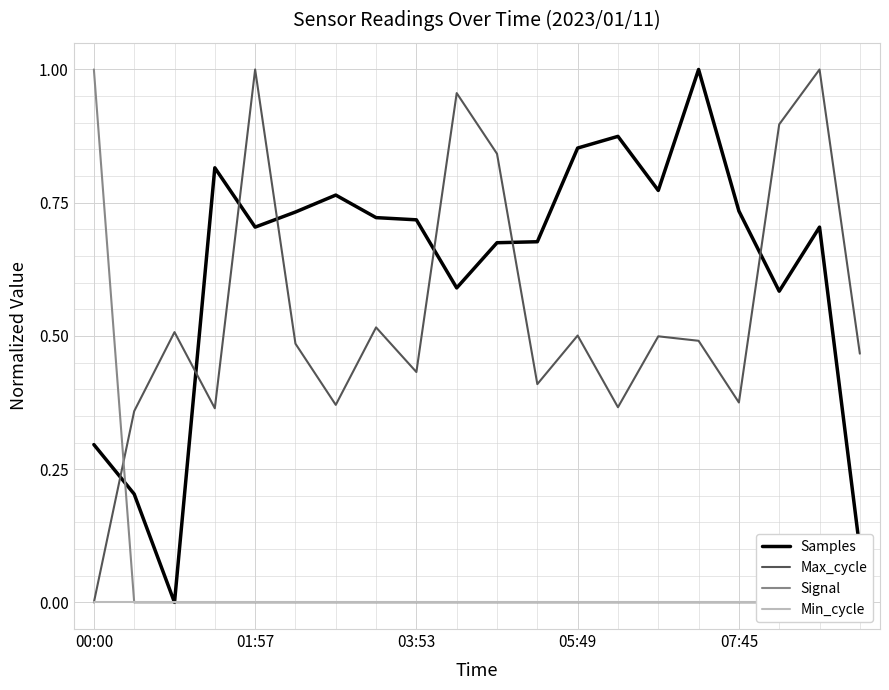

Is it true that Samples equals 0.1 at 19?

False